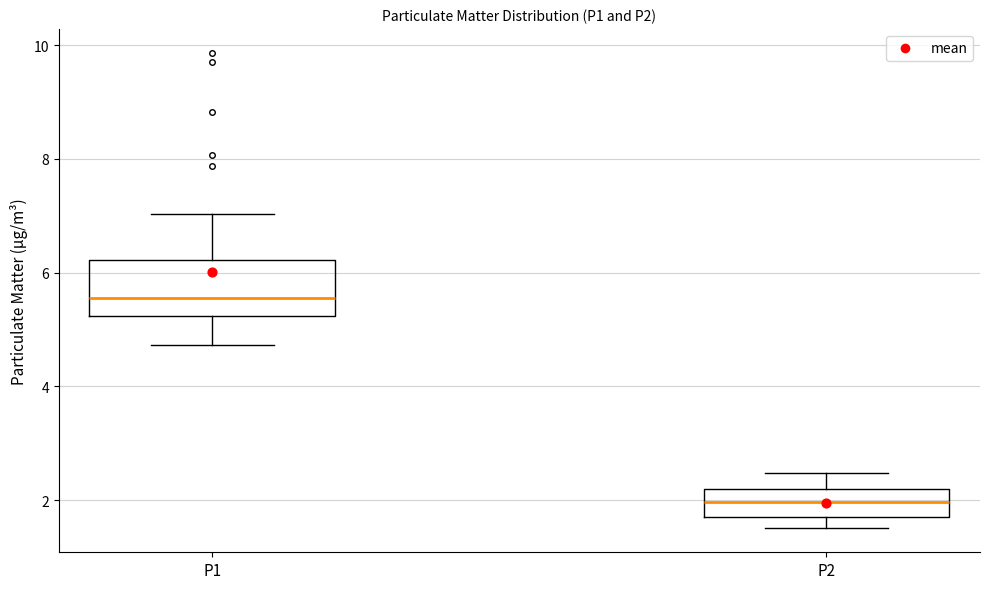

Reading left to right, transcribe this box plot: for each box, give where its median line is, the range the box spans, and where its two whiskers end, as read against the y-axis. The values are not printed on the chart, so give them approximately, as read against the axis.

P1: median 5.6, box 5.2 to 6.2, whiskers 4.8 to 7.0
P2: median 2.0, box 1.8 to 2.2, whiskers 1.6 to 2.4